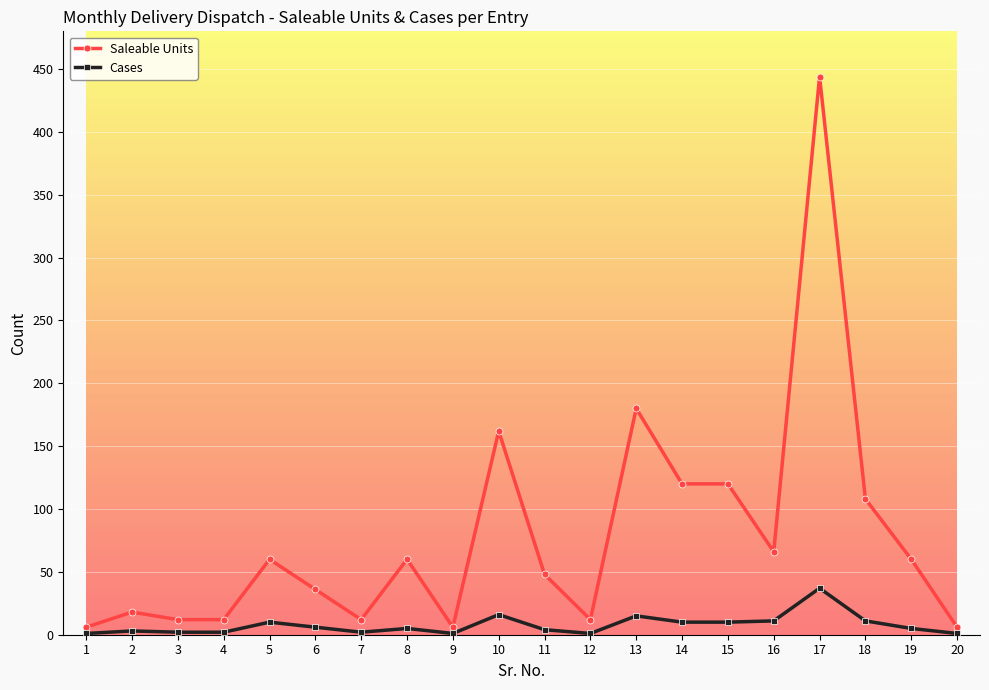

Does the chart have visible grid lines?

Yes